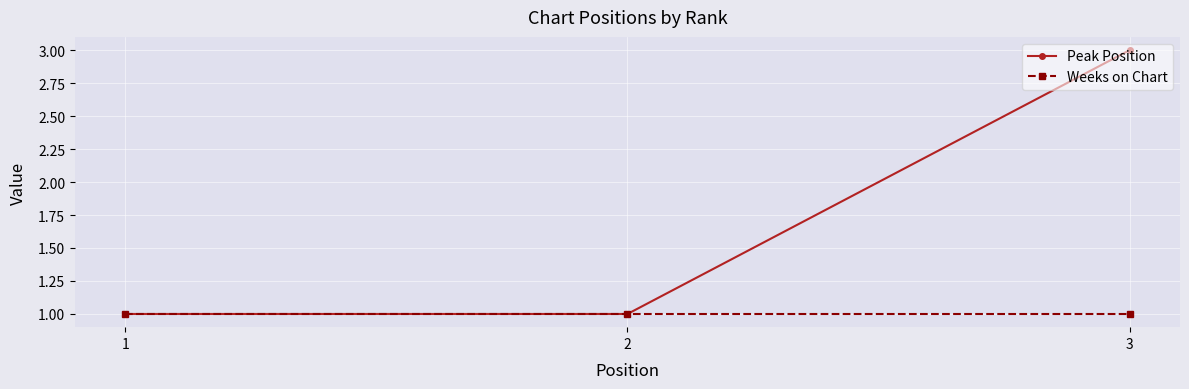

What is the approximate value of Peak Position at 3?

3